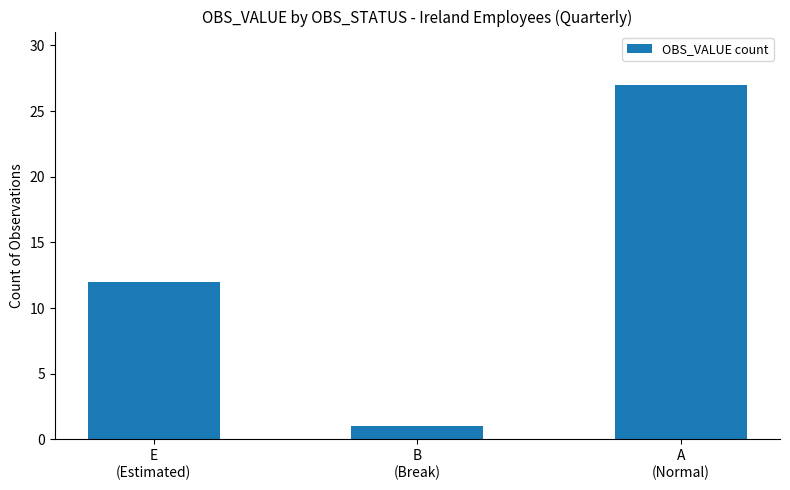

What is the change in value from E
(Estimated) to A
(Normal)?

+15